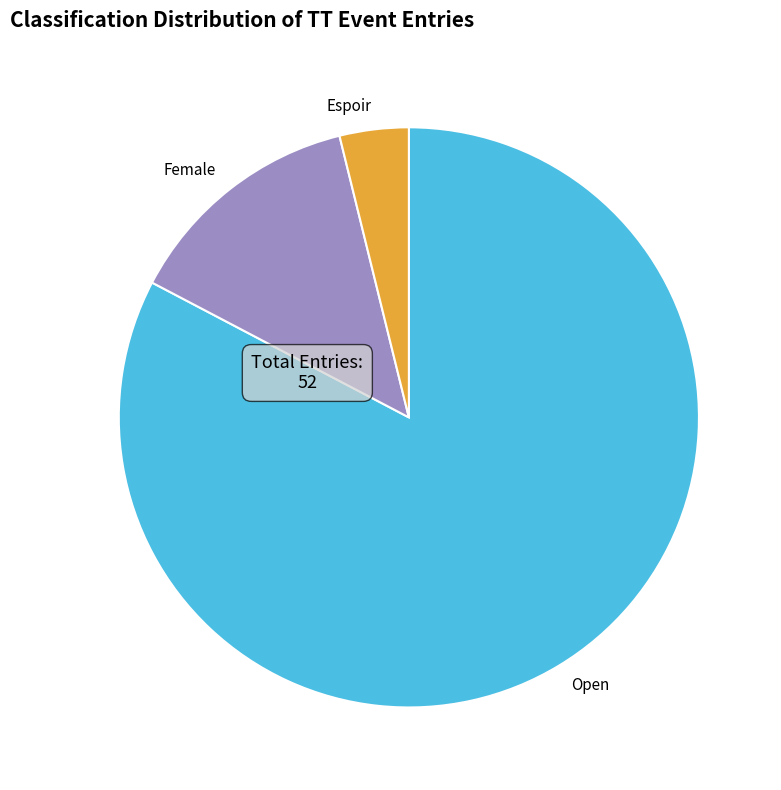

How many segments does this pie chart have?

3